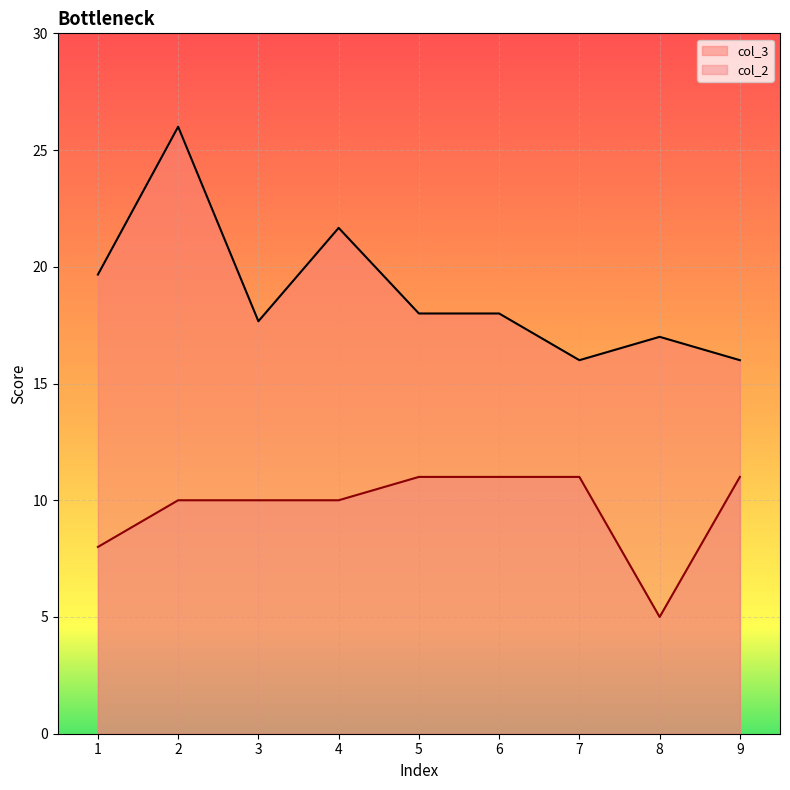

At which label does col_3 first exceed 18?

1